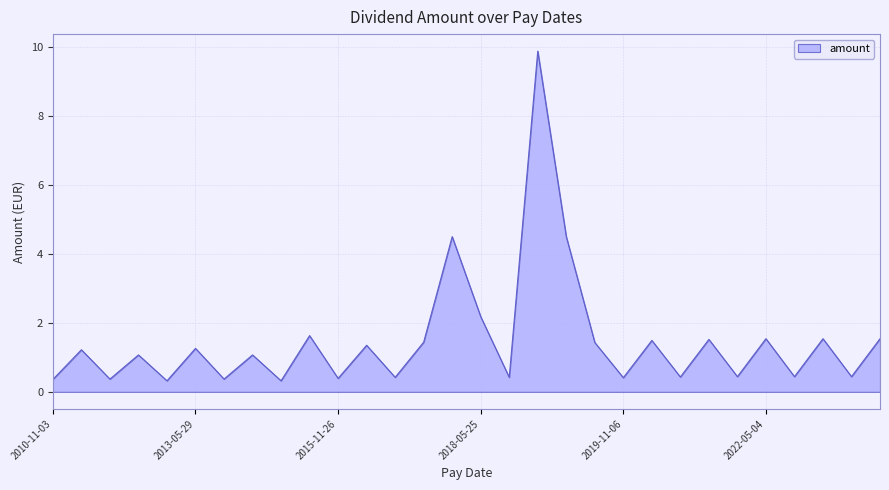

What is the minimum value shown in the chart?

0.3